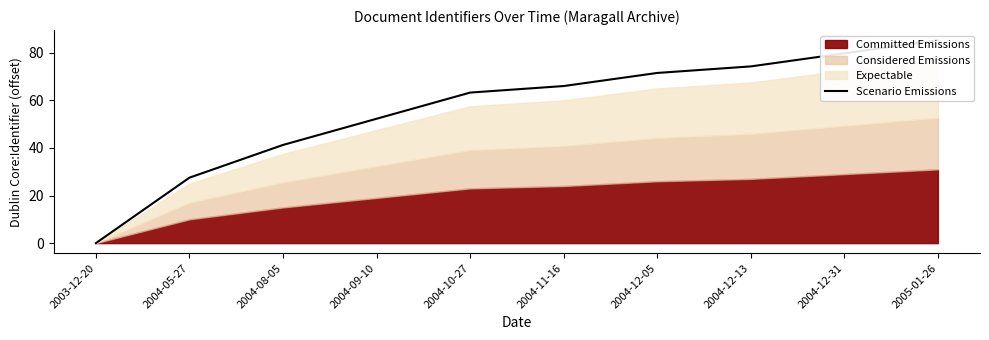

Which label corresponds to the largest value in the chart?

2005-01-26